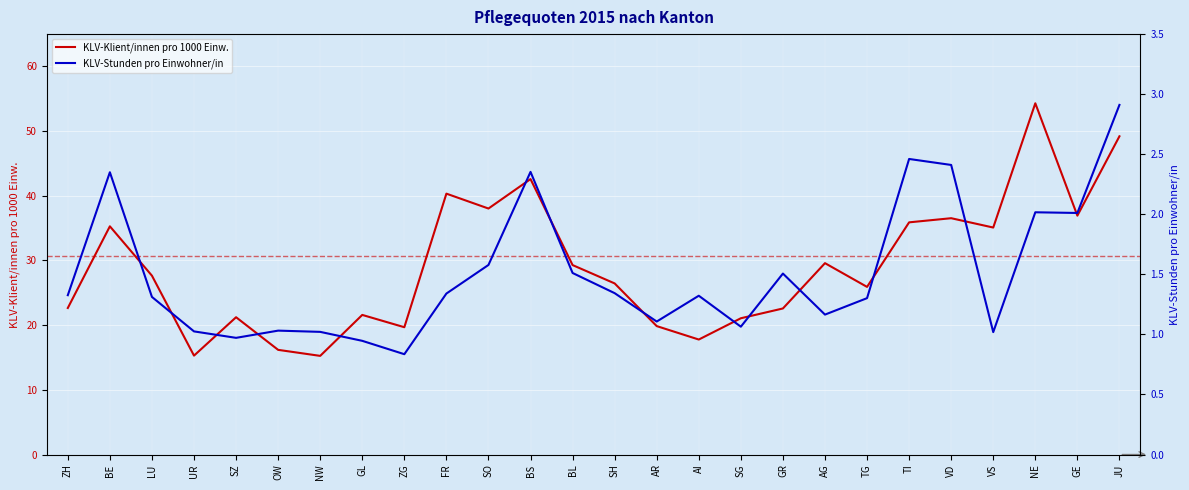

True or false: KLV-Klient/innen pro 1000 Einw. and KLV-Stunden pro Einwohner/in cross at least once.

False